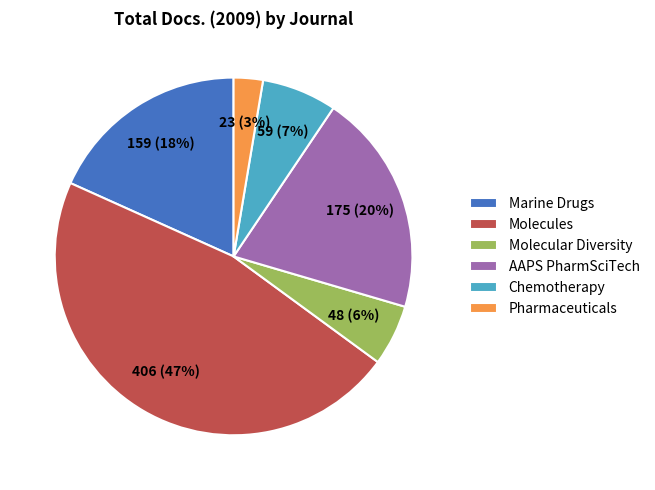

How many segments does this pie chart have?

6